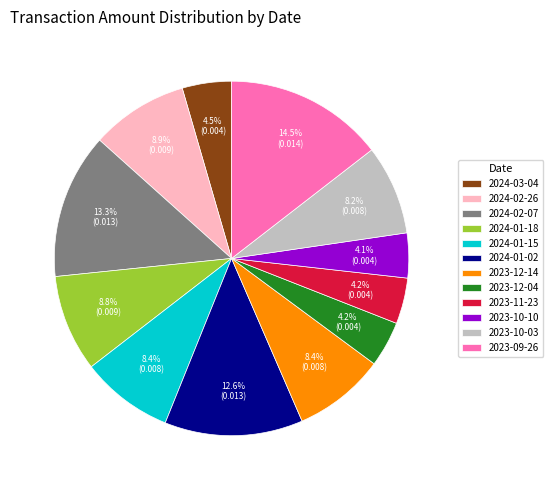

Between 2024-01-18 and 2023-12-04, which is larger?

2024-01-18